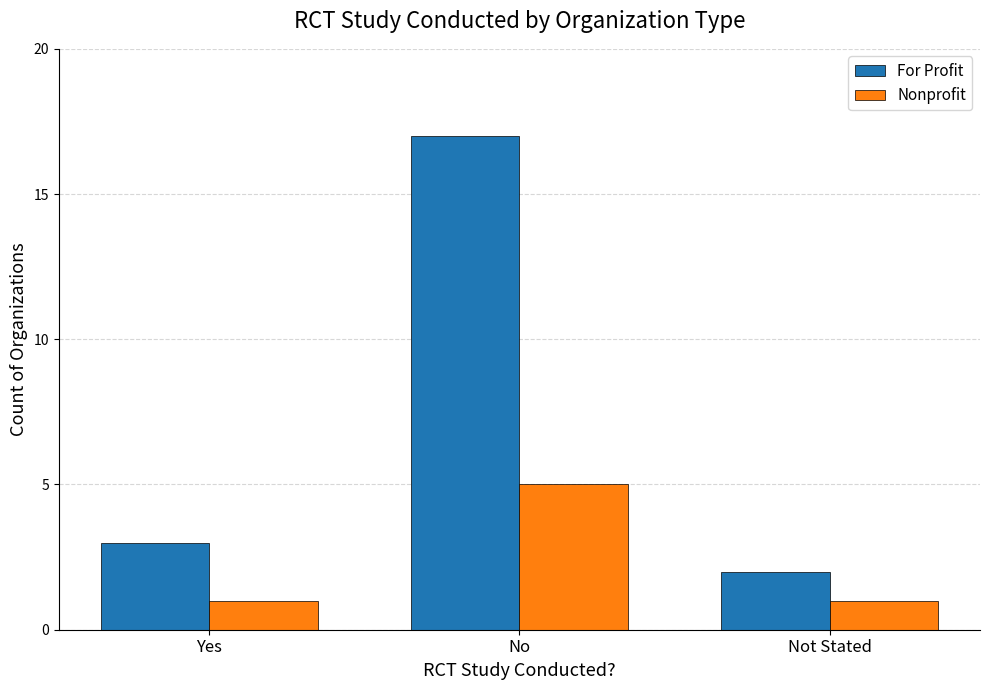

At how many categories does at least one series exceed 7?

1